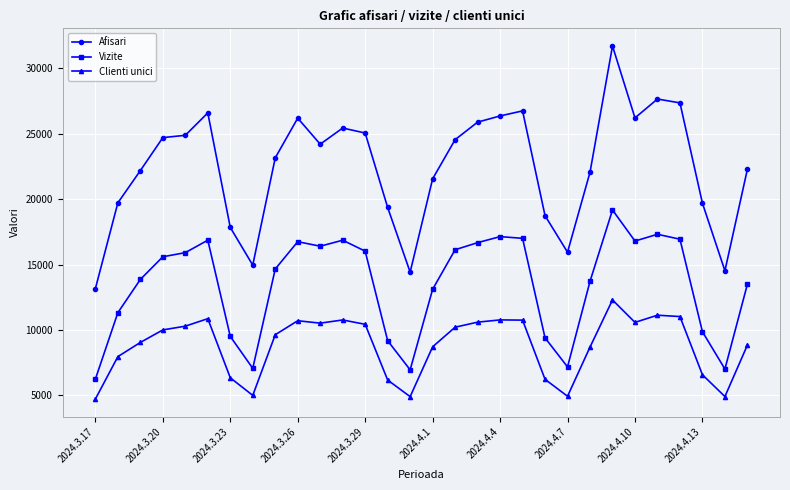

True or false: Clienti unici and Afisari cross at least once.

False